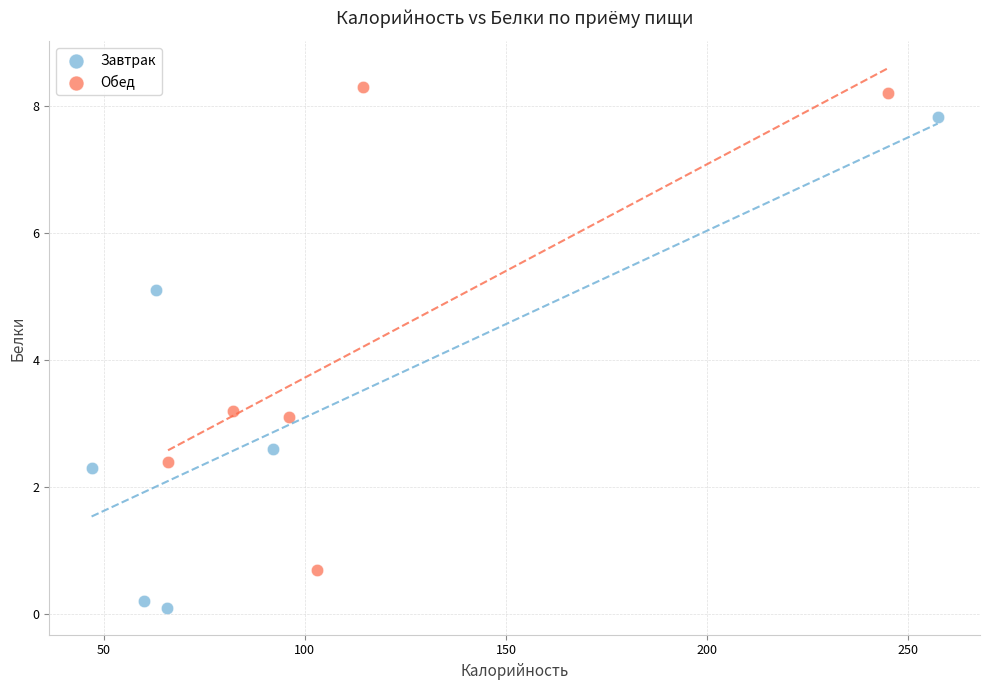

Which series contains the lowest Y value?

Завтрак